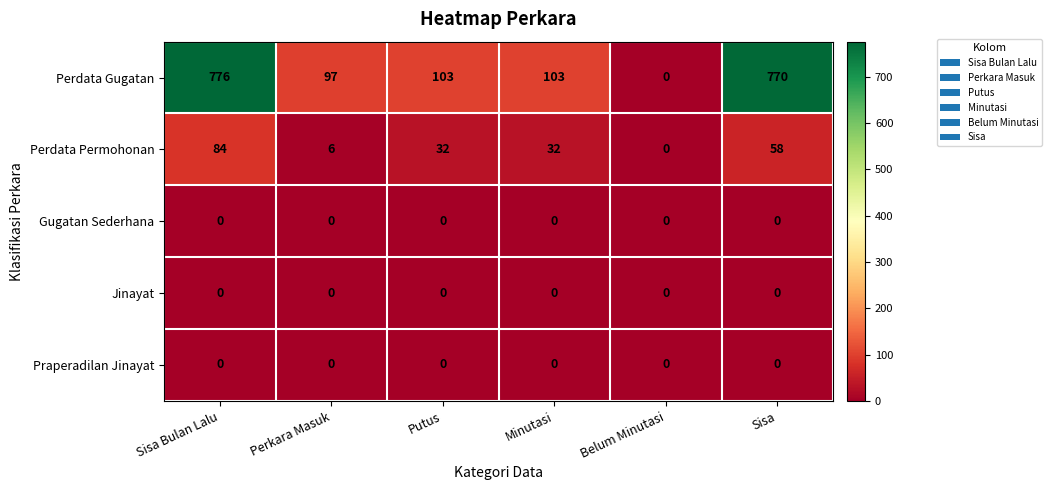

At how many categories does at least one series exceed 105?

2